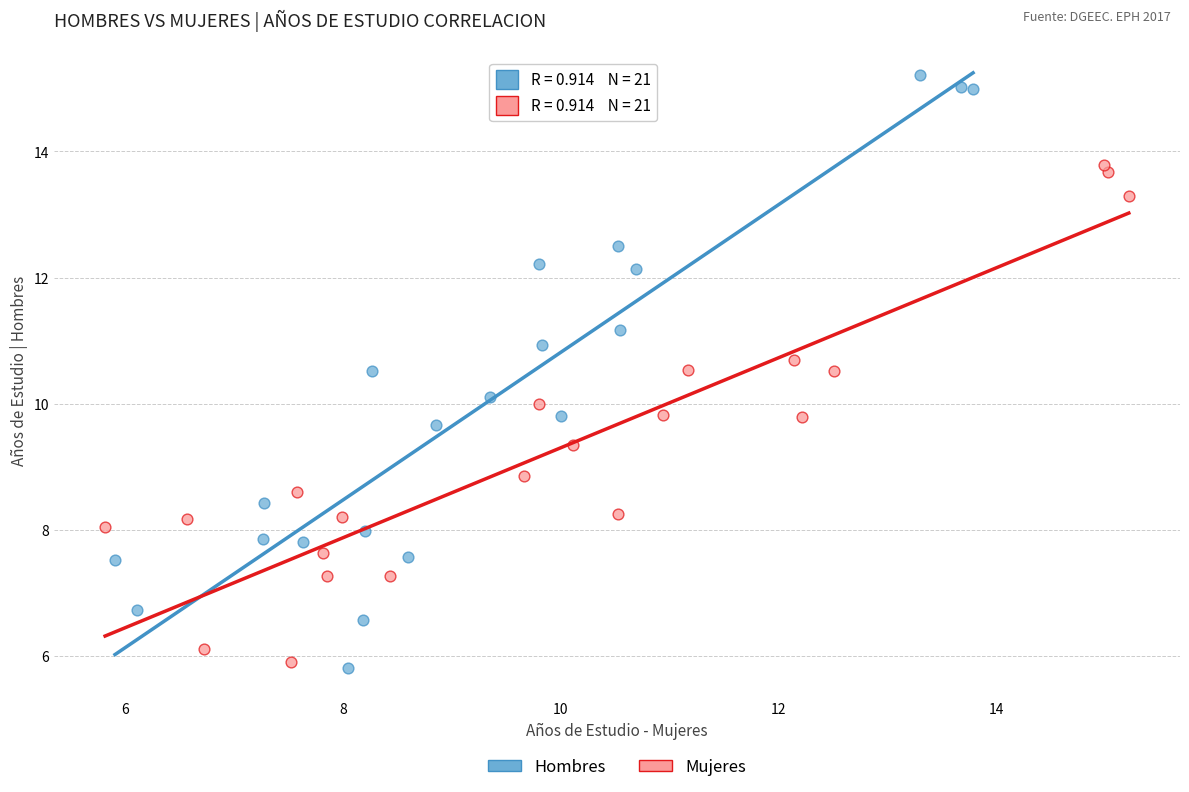

Which series reaches the maximum Y coordinate?

Hombres